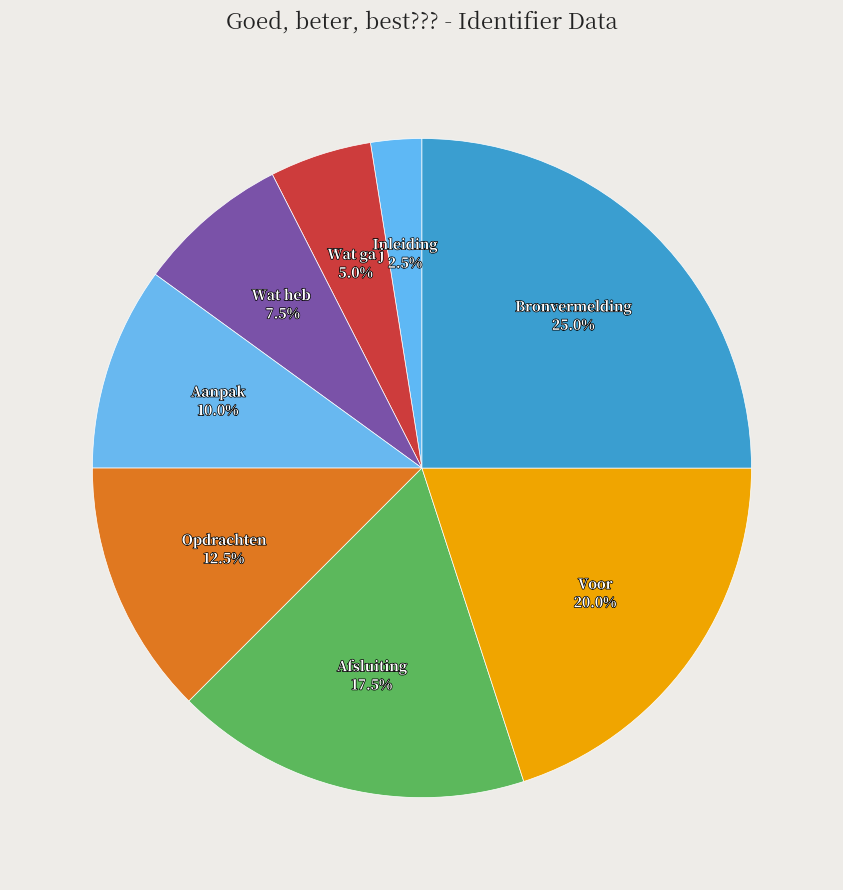

Count the number of slices in the pie.

8